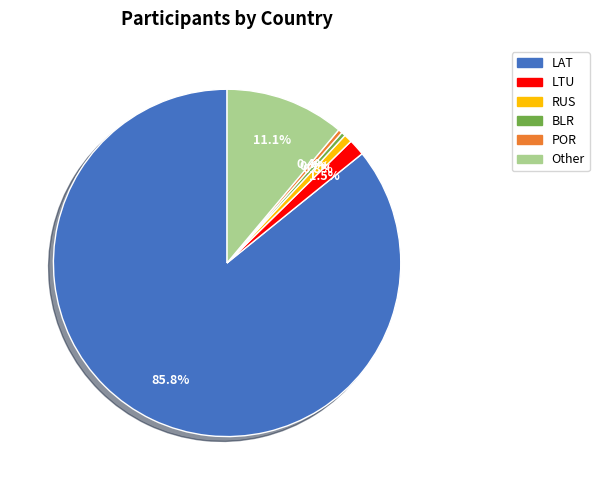

What is the ratio of the value at RUS to the value at BLR?

2.0